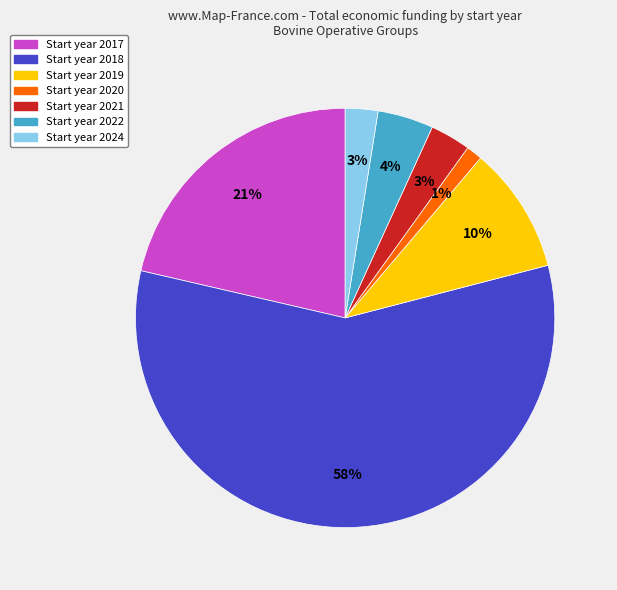

Does any single category account for the majority?

Yes